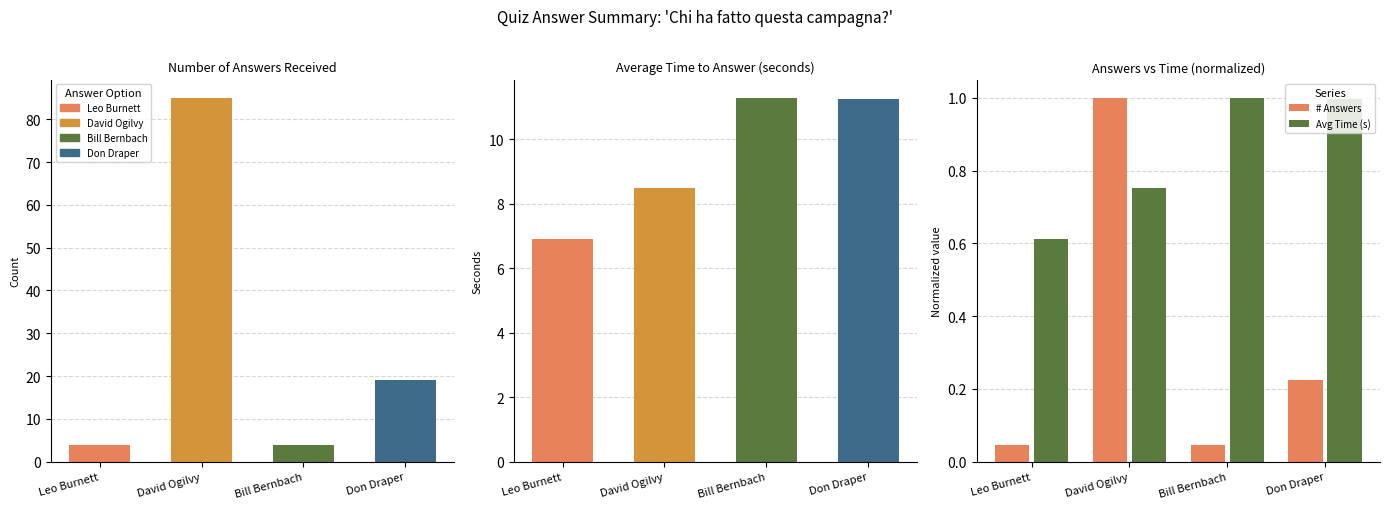

Reading left to right, extract all data points from this chart.

# Answers: 0.0	1.0	0.0	0.2
Avg Time (s): 0.6	0.8	1.0	1.0